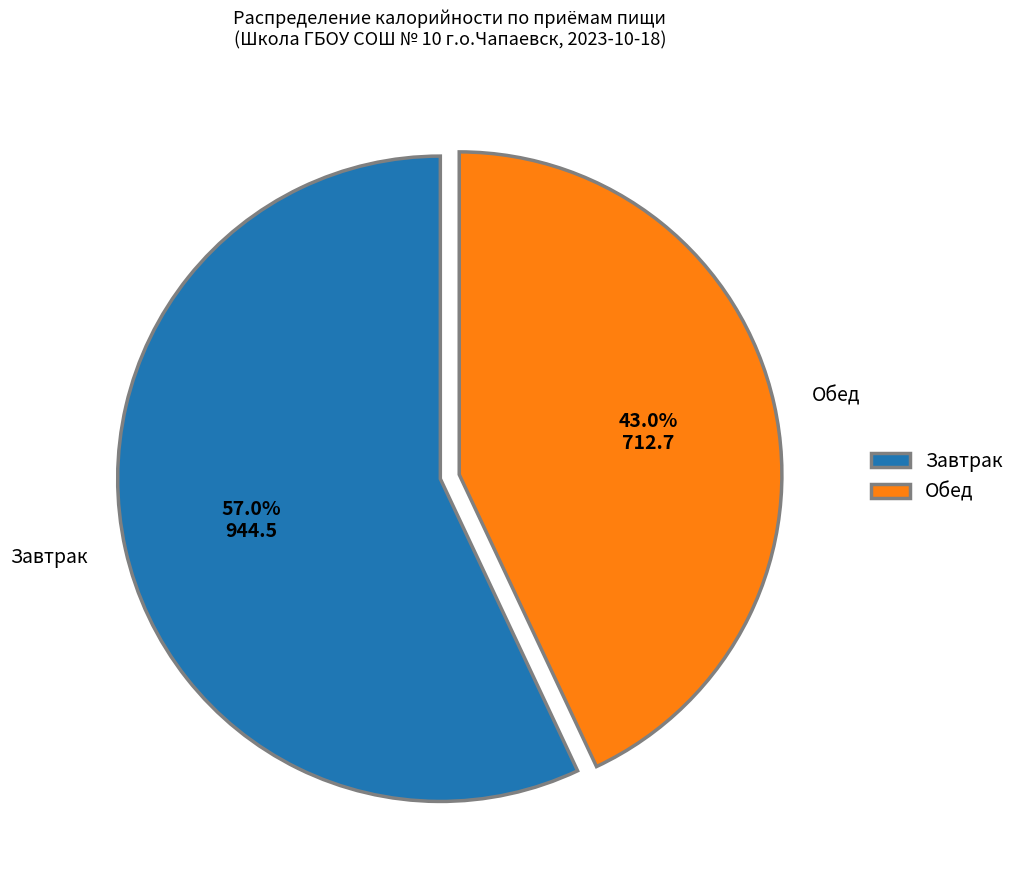

How many slices are in this pie chart?

2